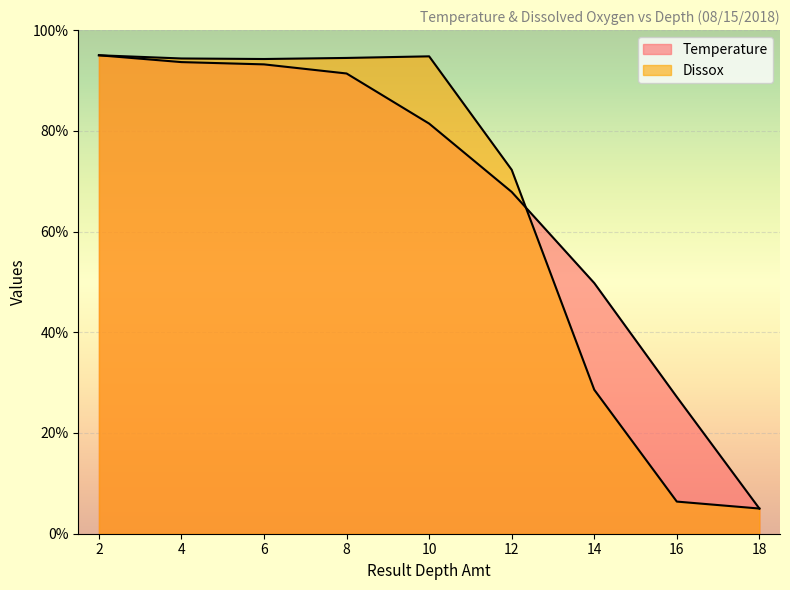

What is the value of the Dissox point at the 4th from the left?

94.5